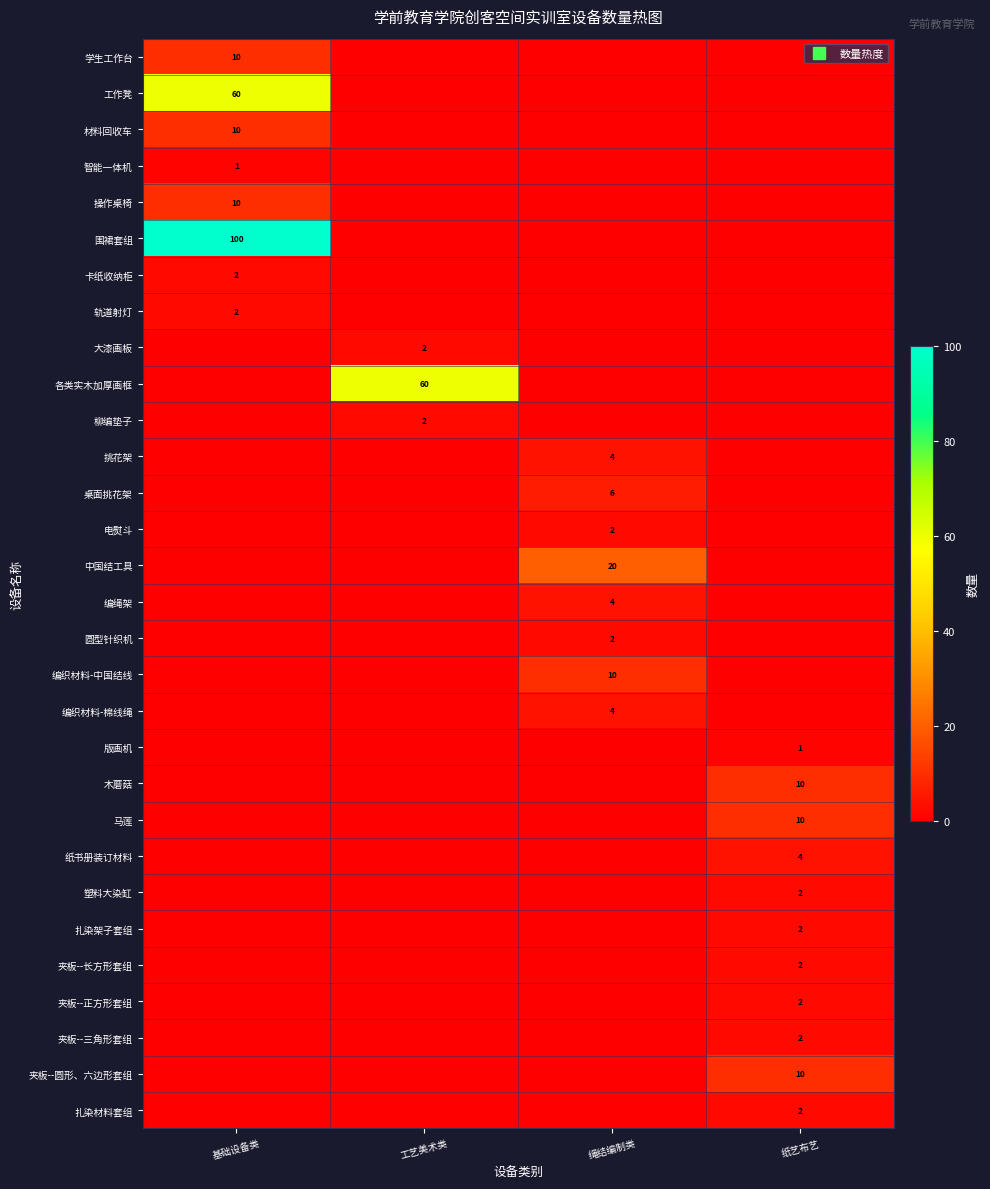

Count the number of data series in this chart.

30